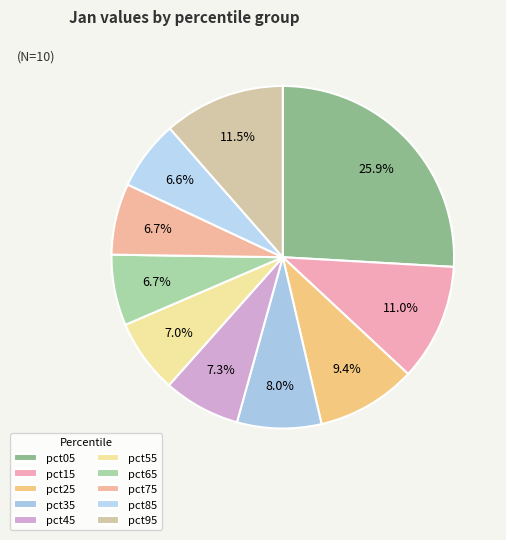

The pct45 slice represents 7% of the pie. True or false?

True